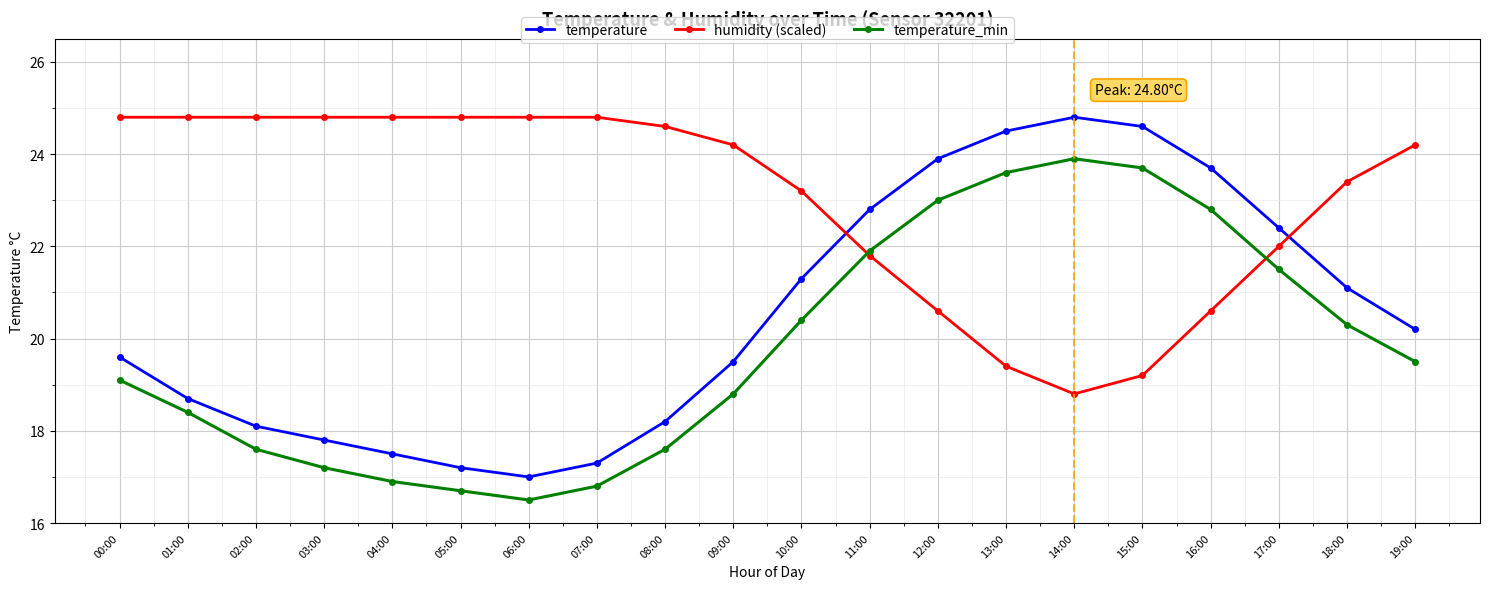

What is the greatest value displayed?

24.8